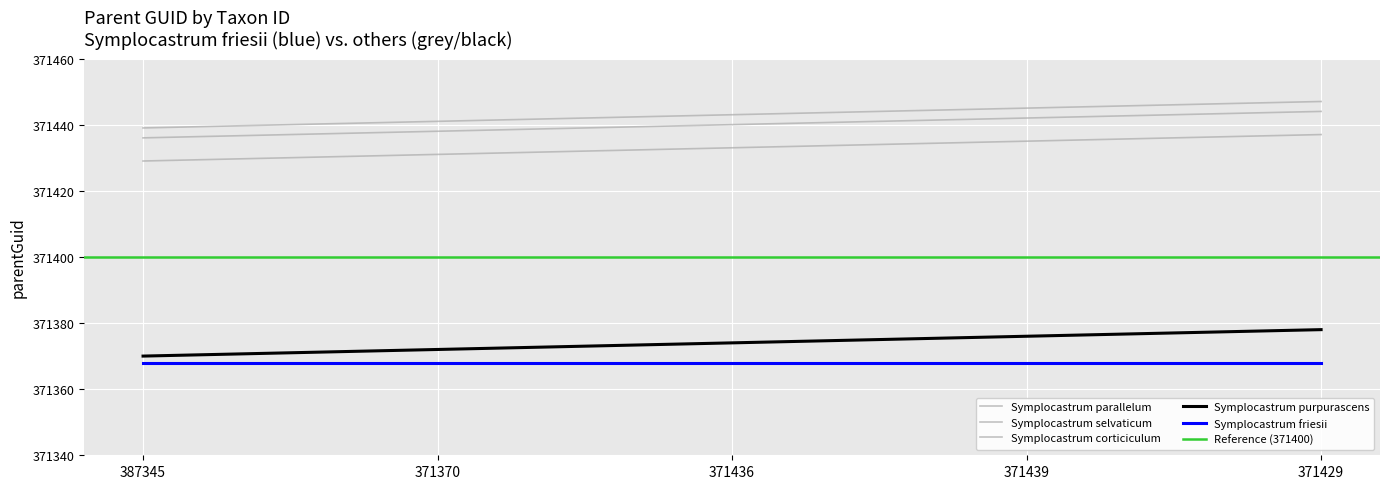

Which label corresponds to the largest value in the chart?

371429